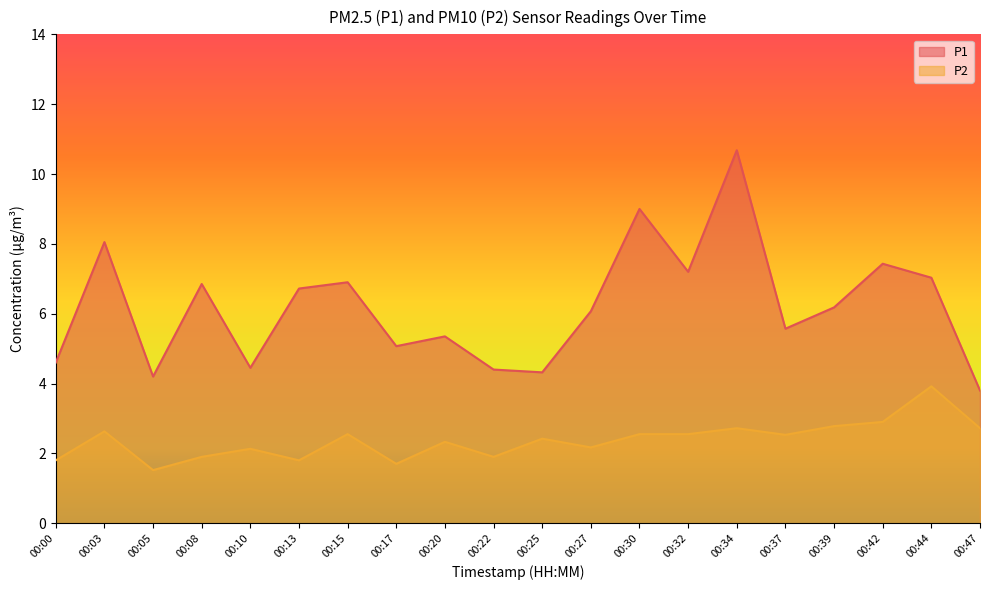

Reading left to right, list all the values displayed in this chart.

P1: 00:00=4.6	00:03=8.1	00:05=4.2	00:08=6.8	00:10=4.5	00:13=6.7	00:15=6.9	00:17=5.1	00:20=5.3	00:22=4.4	00:25=4.3	00:27=6.1	00:30=9.0	00:32=7.2	00:34=10.7	00:37=5.6	00:39=6.2	00:42=7.4	00:44=7.0	00:47=3.8
P2: 00:00=1.8	00:03=2.6	00:05=1.5	00:08=1.9	00:10=2.1	00:13=1.8	00:15=2.5	00:17=1.7	00:20=2.3	00:22=1.9	00:25=2.4	00:27=2.2	00:30=2.5	00:32=2.5	00:34=2.7	00:37=2.5	00:39=2.8	00:42=2.9	00:44=3.9	00:47=2.7